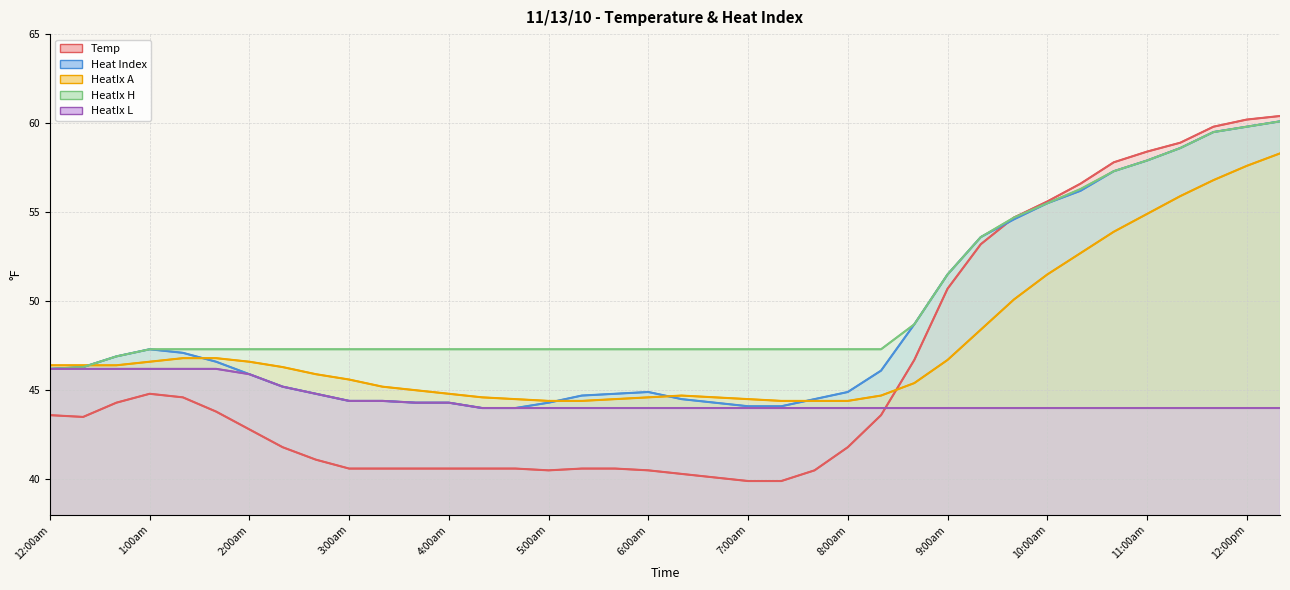

Is the value of HeatIx A at 6:20am greater than the value of Heat Index at 6:40am?

Yes